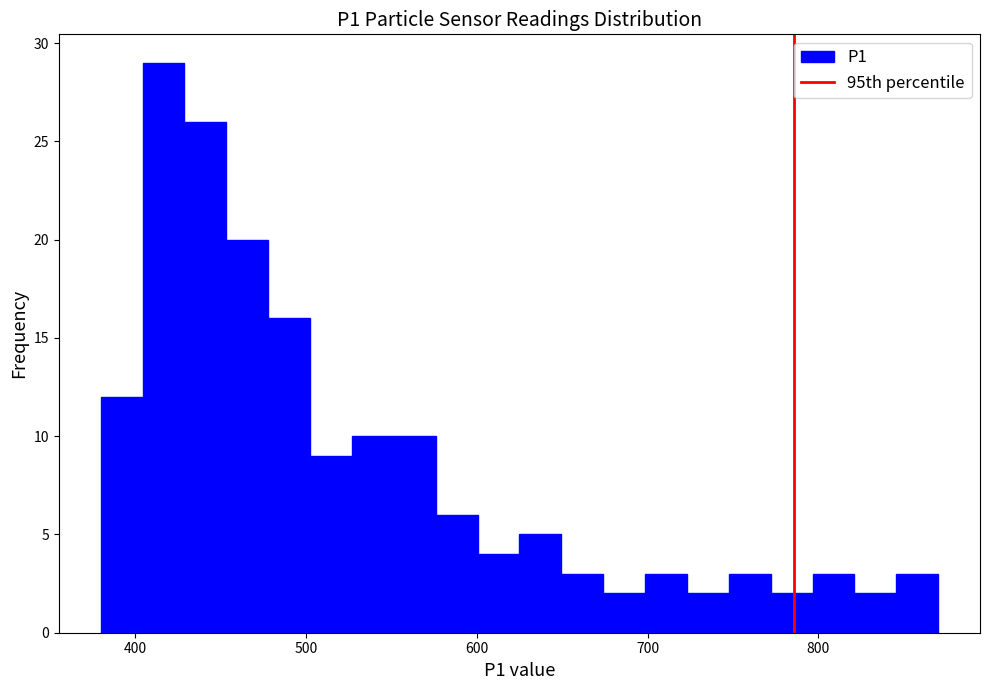

Read against the x-axis, roughly where is the centre of the tallest bar?

420